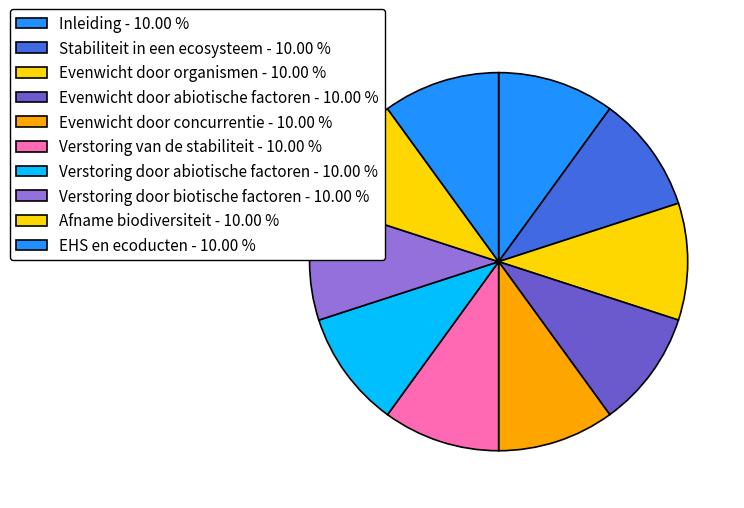

Between Inleiding and Evenwicht door concurrentie, which is larger?

Evenwicht door concurrentie